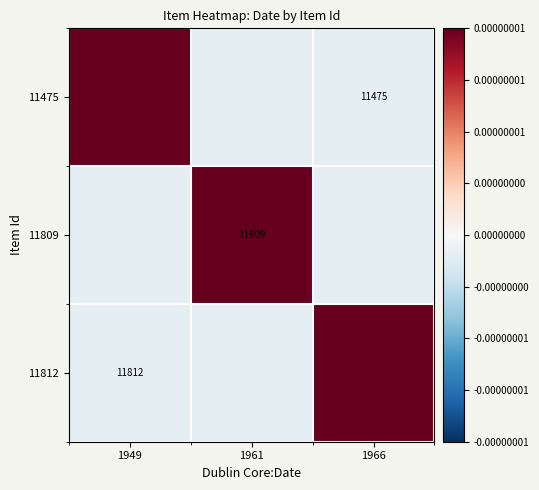

True or false: 11812 has a value of 11812.0 at 1949.

True